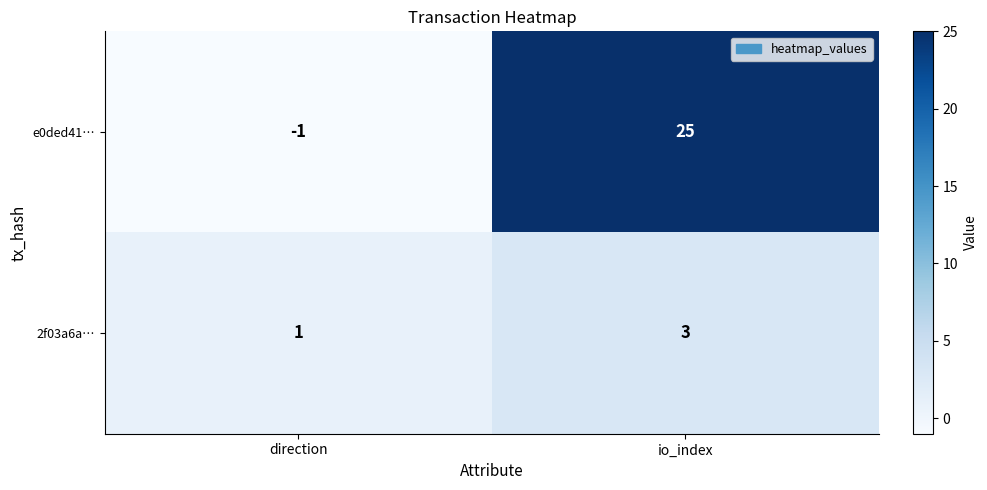

Between direction and io_index, which series saw the biggest shift?

e0ded41…